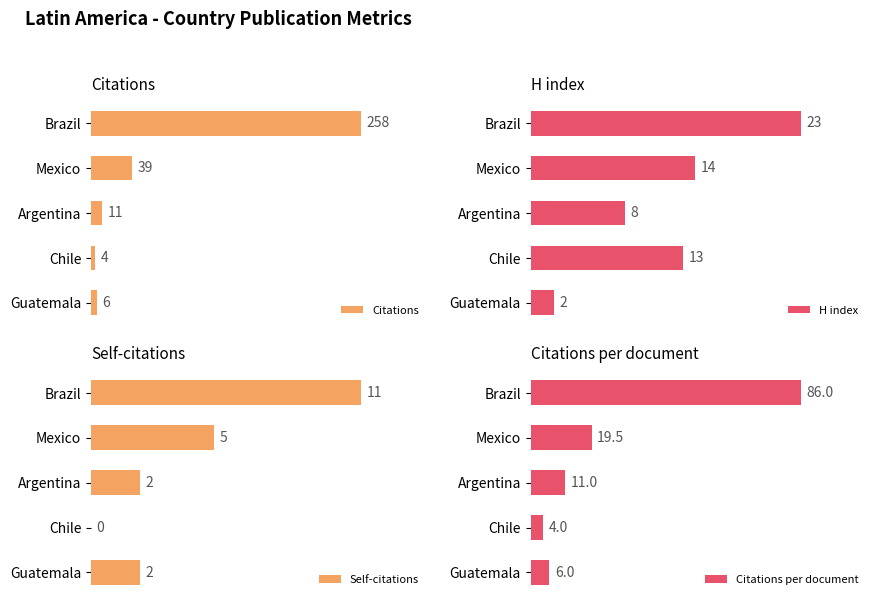

How many values in the Citations series are below 11?

2